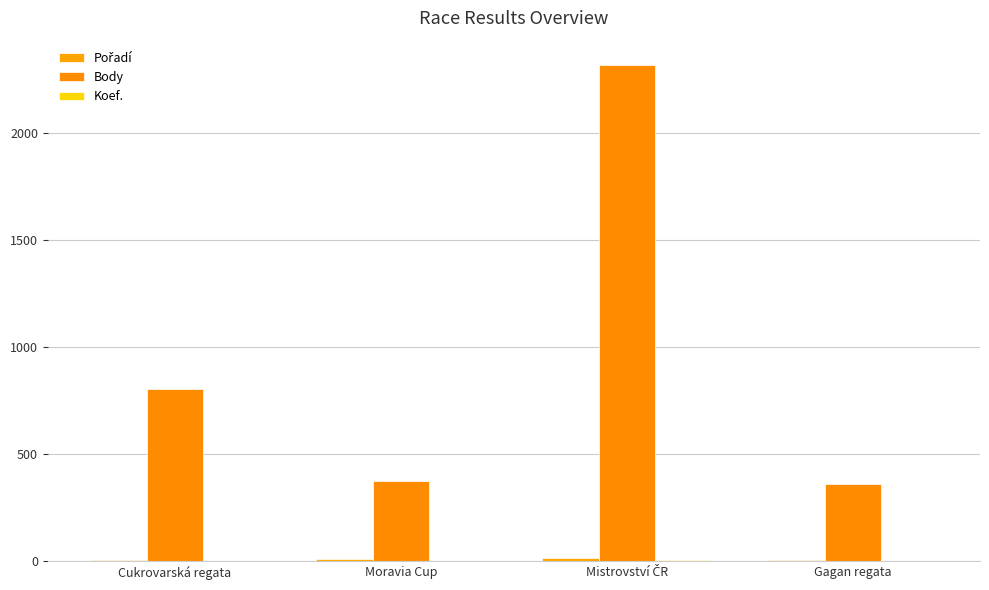

What position from the right is Moravia Cup?

3